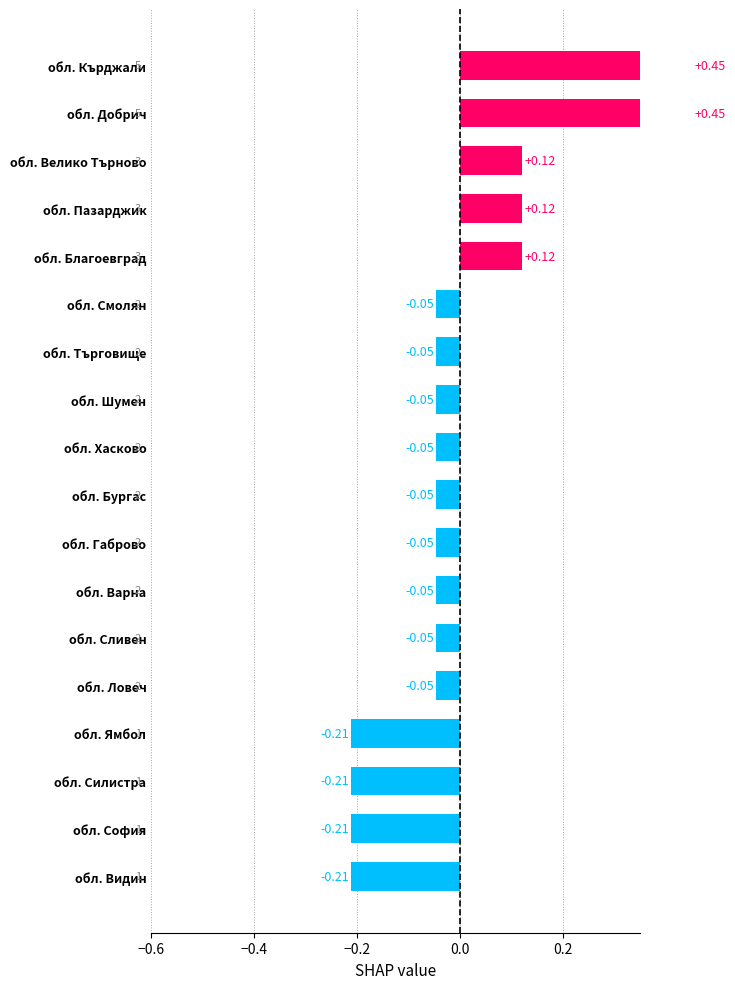

Does the chart contain stacked bars?

No